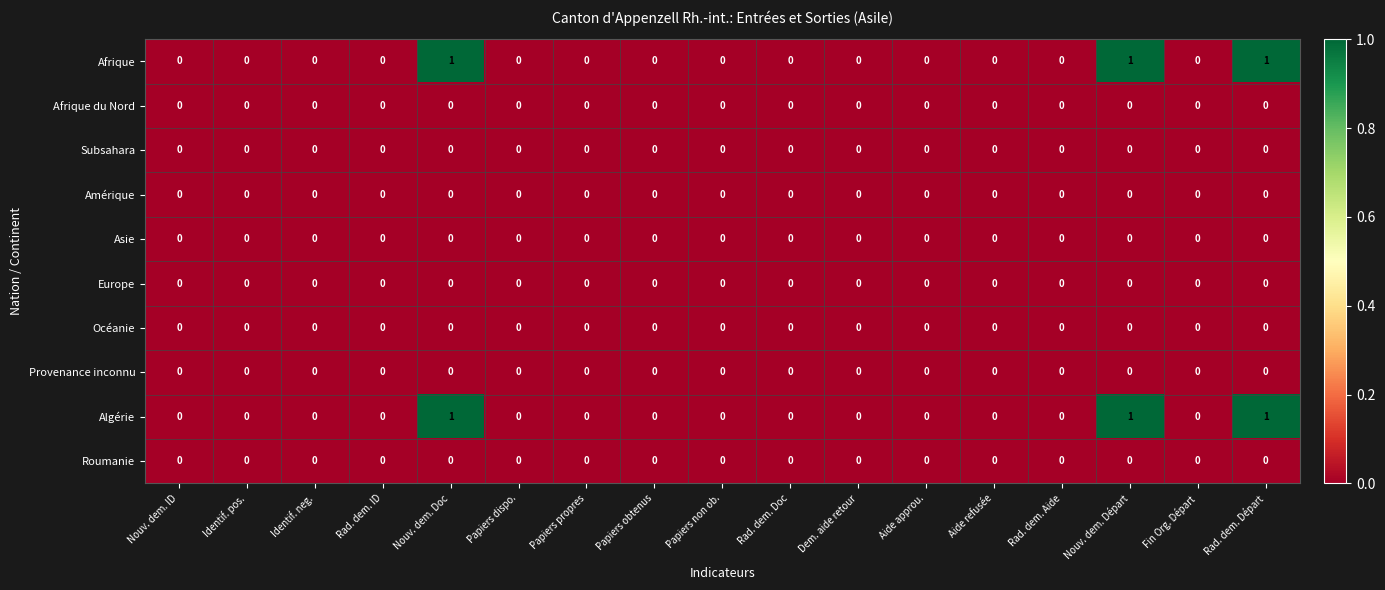

The Amérique series shows 0 at Aide refusée. True or false?

True